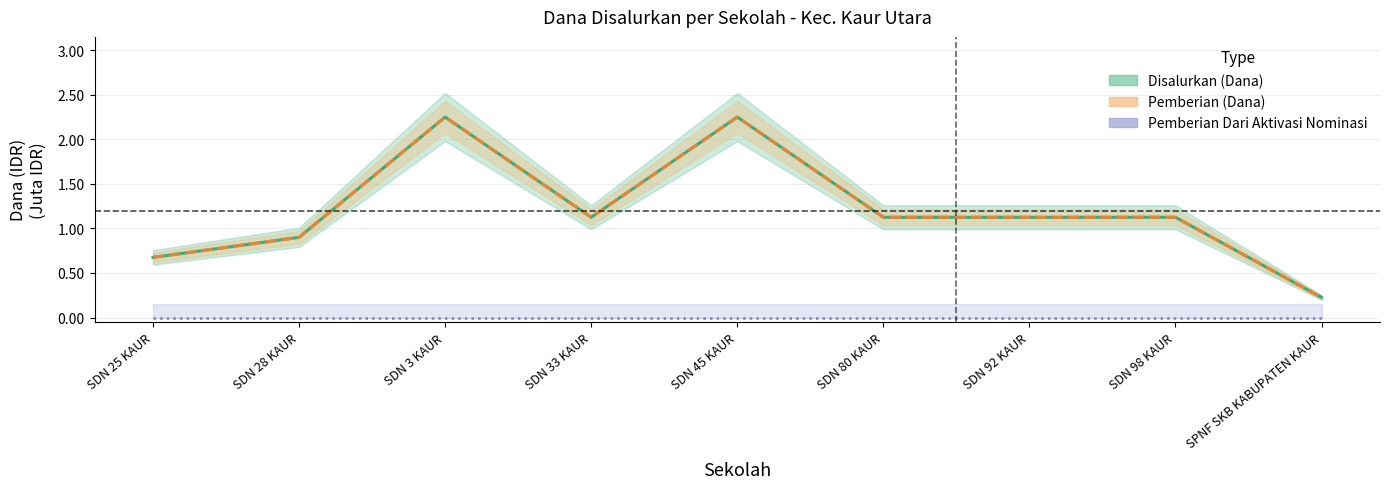

What is the total value across all series at SPNF SKB KABUPATEN KAUR?

0.5